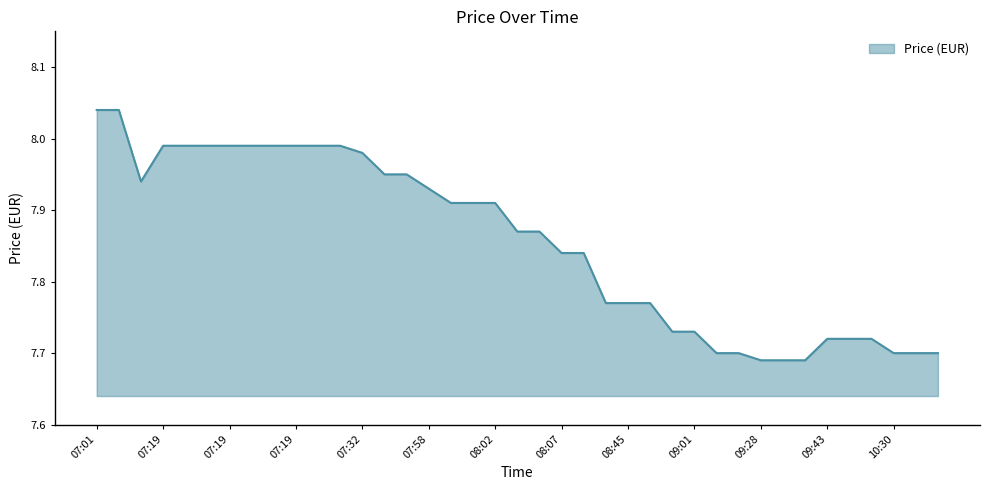

Does the chart have visible grid lines?

No